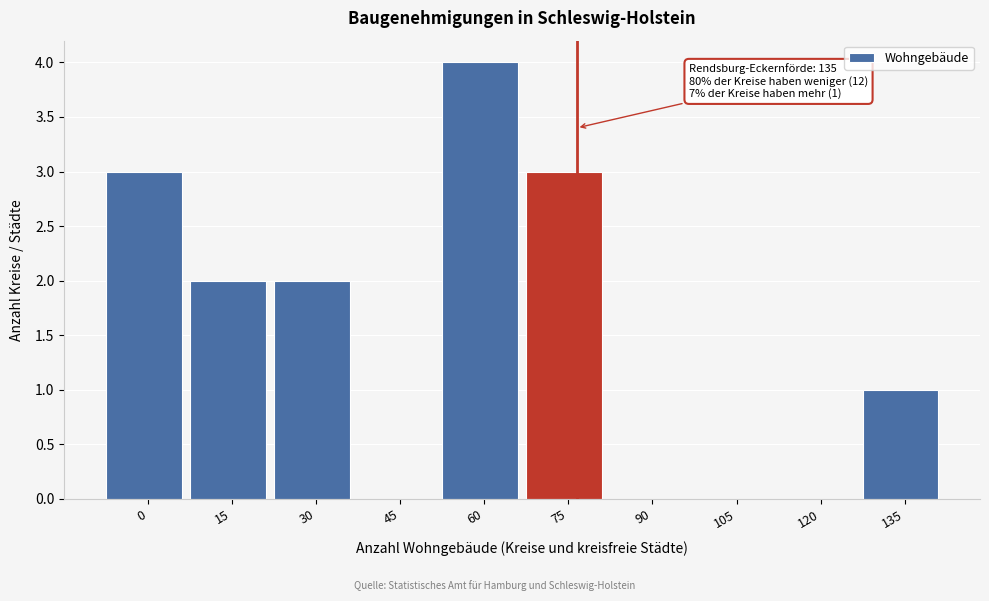

Reading right to left, transcribe all the data shown in this chart.

135=1	120=0	105=0	90=0	75=3	60=4	45=0	30=2	15=2	0=3